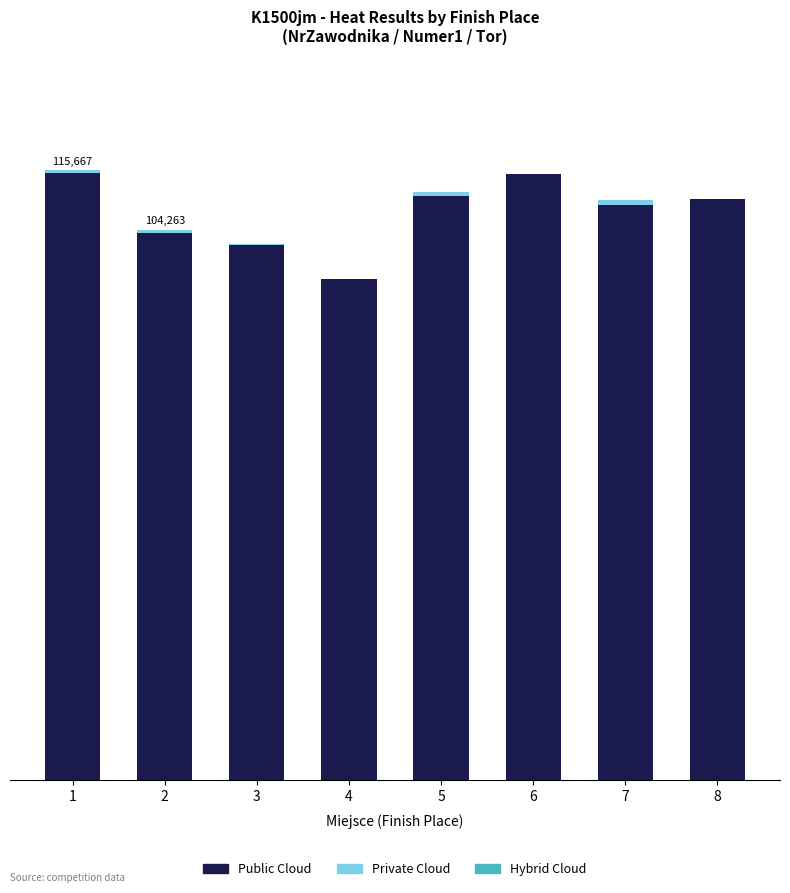

Which series has the widest spread of values?

Public Cloud